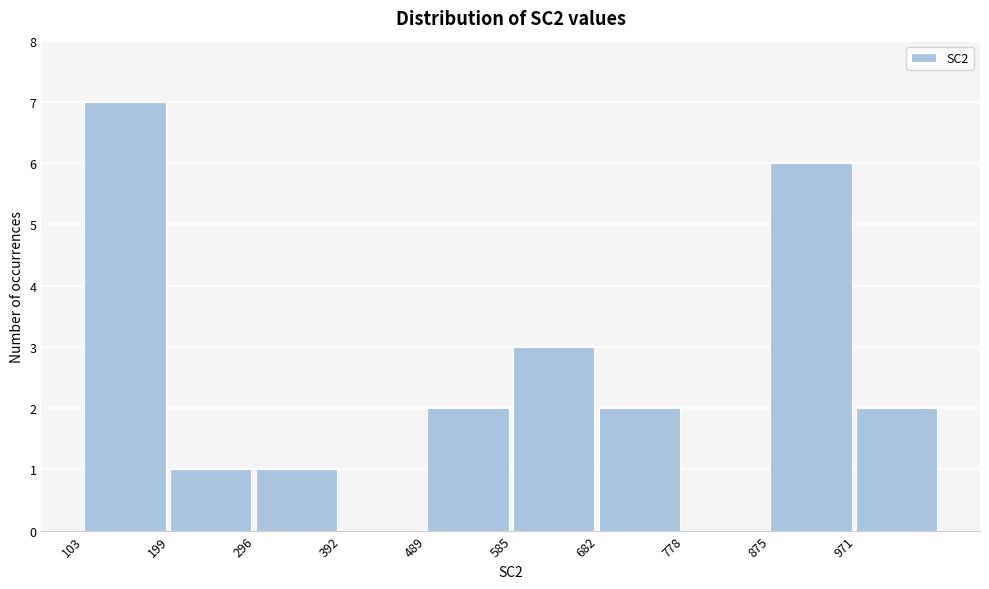

What is the height of the bar covering 300 to 390 on the x-axis? Neither the bar edges nor the heights are printed on the chart, so give them approximately, as read against the axes.

1